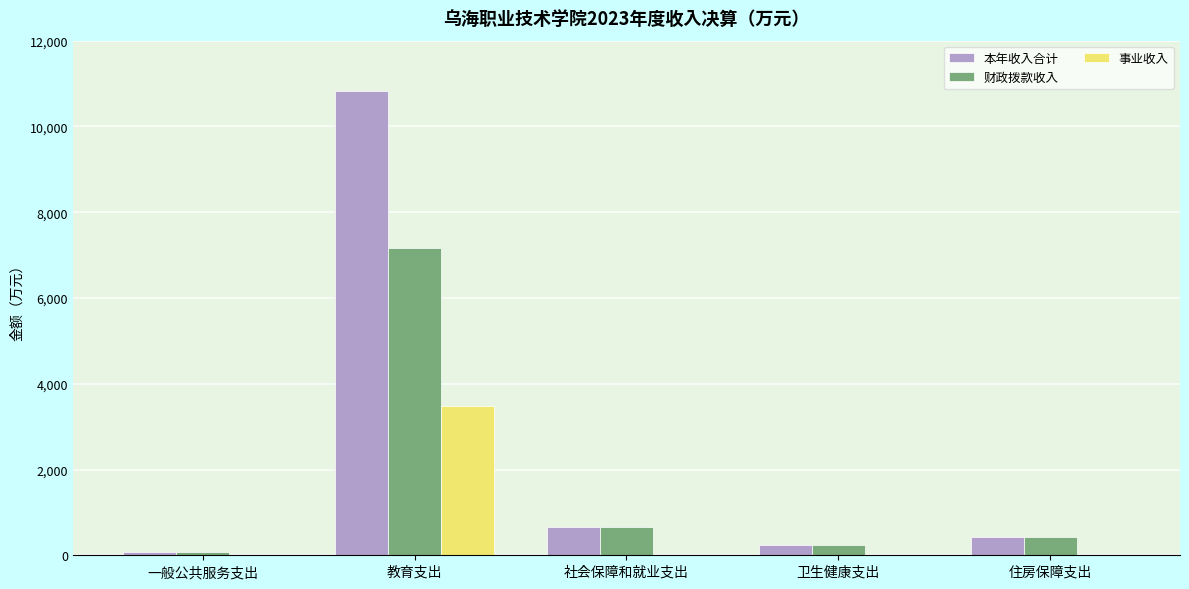

What is the sum of all 财政拨款收入 values?

8571.7